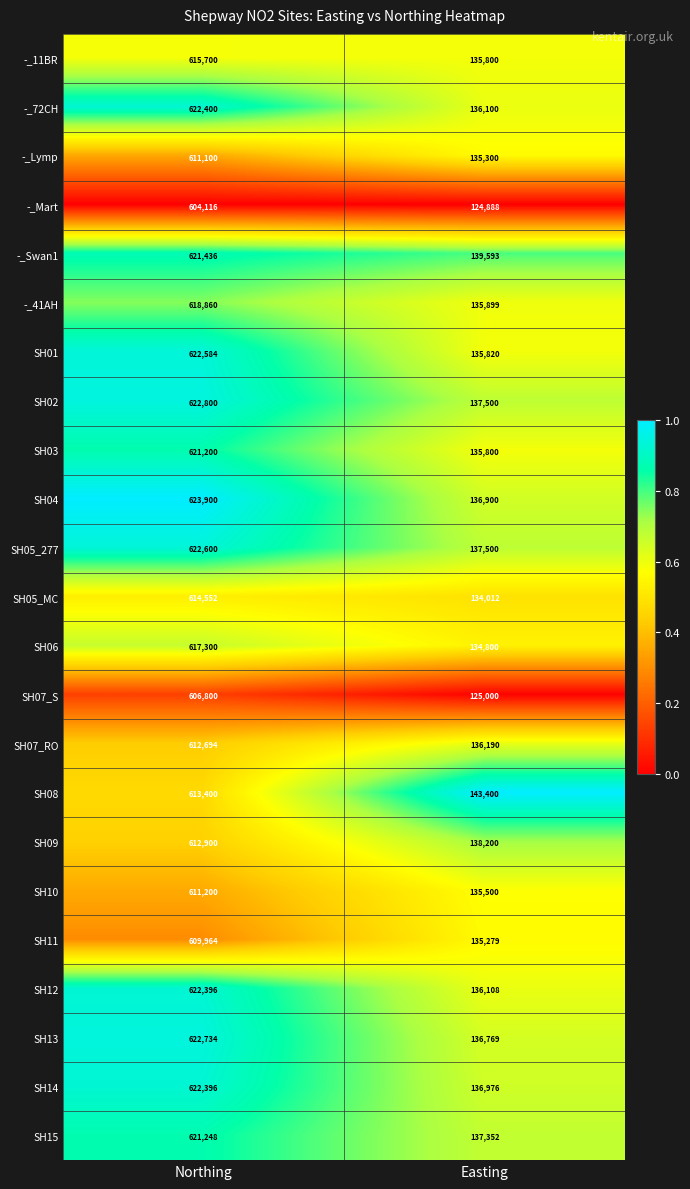

What is the spread (max minus min) of values at Easting?

18512